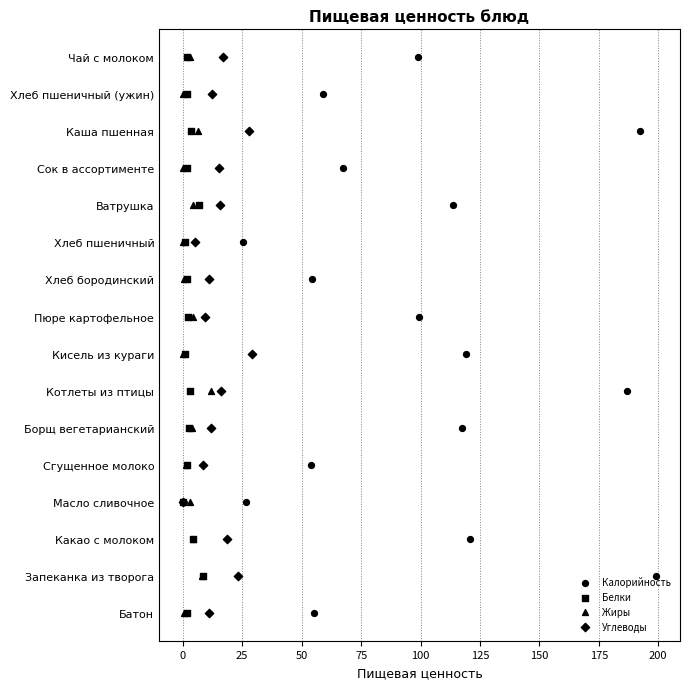

Is the value of Белки at 125 greater than the value of Углеводы at 125?

No